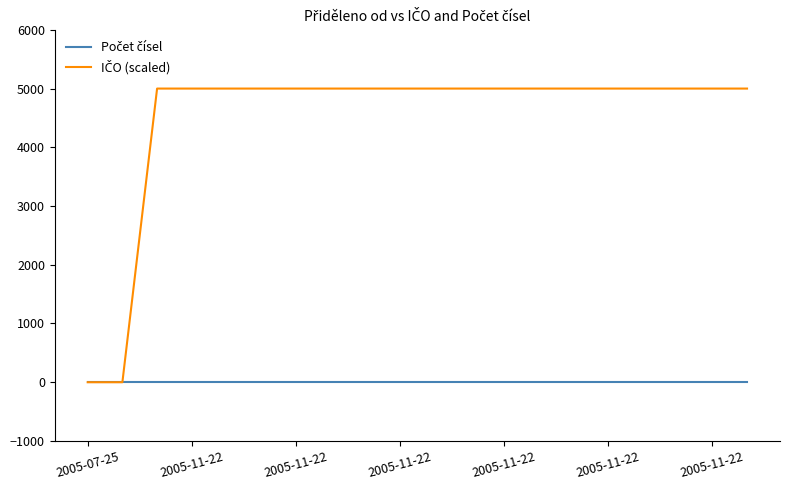

How many lines are shown in the chart?

2